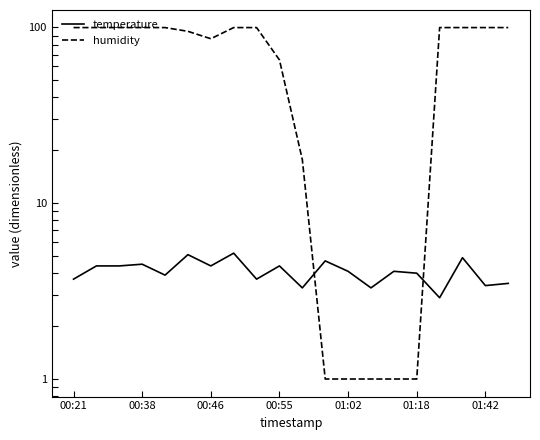

Is it true that temperature equals 1.4 at 7?

False